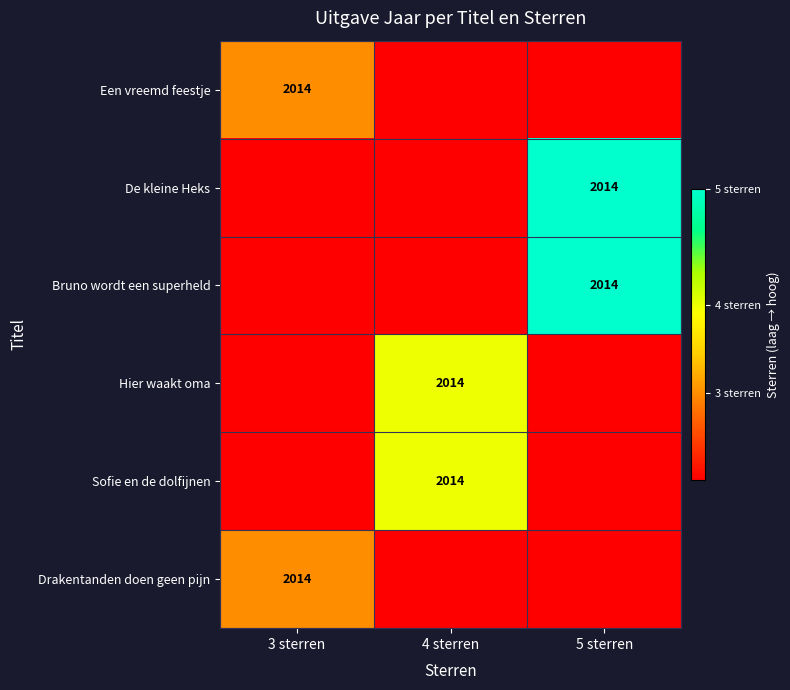

Is it true that Hier waakt oma equals 2014 at 4 sterren?

True